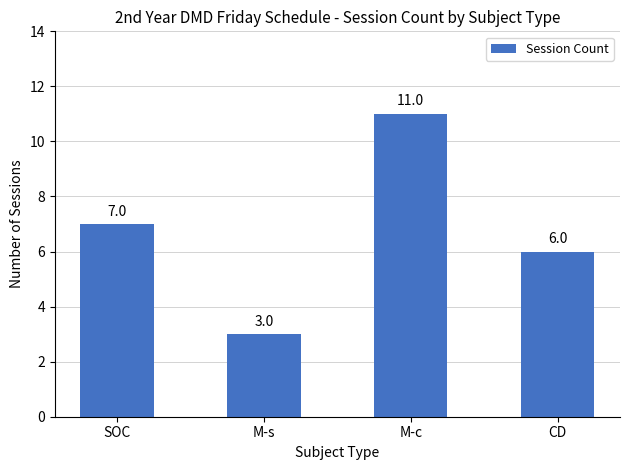

Rank the categories by value from highest to lowest.

M-c, SOC, CD, M-s